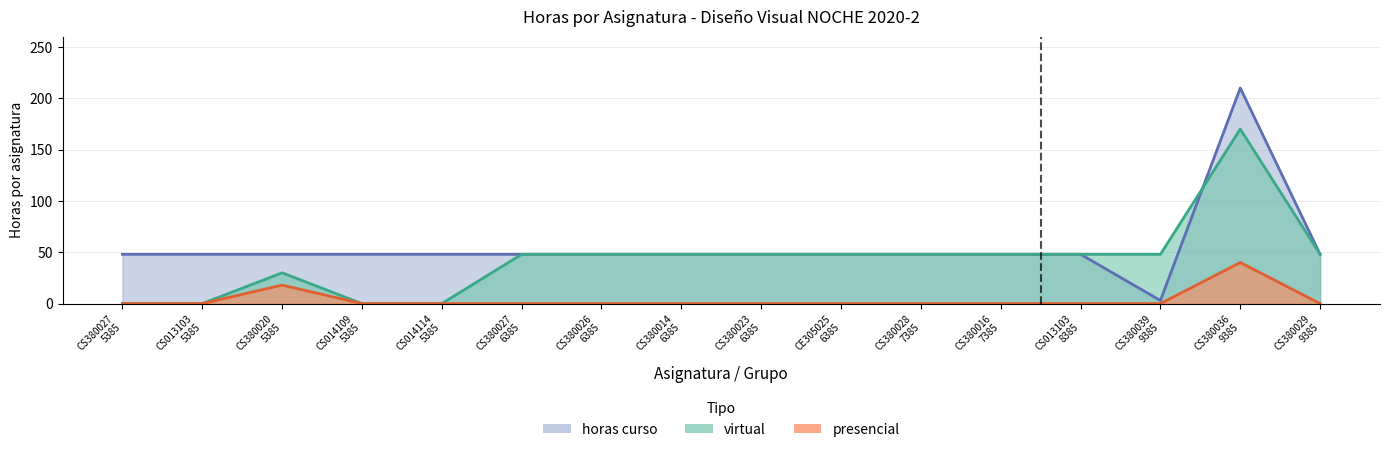

At which category is the sum across all series the highest?

CS380036
9385